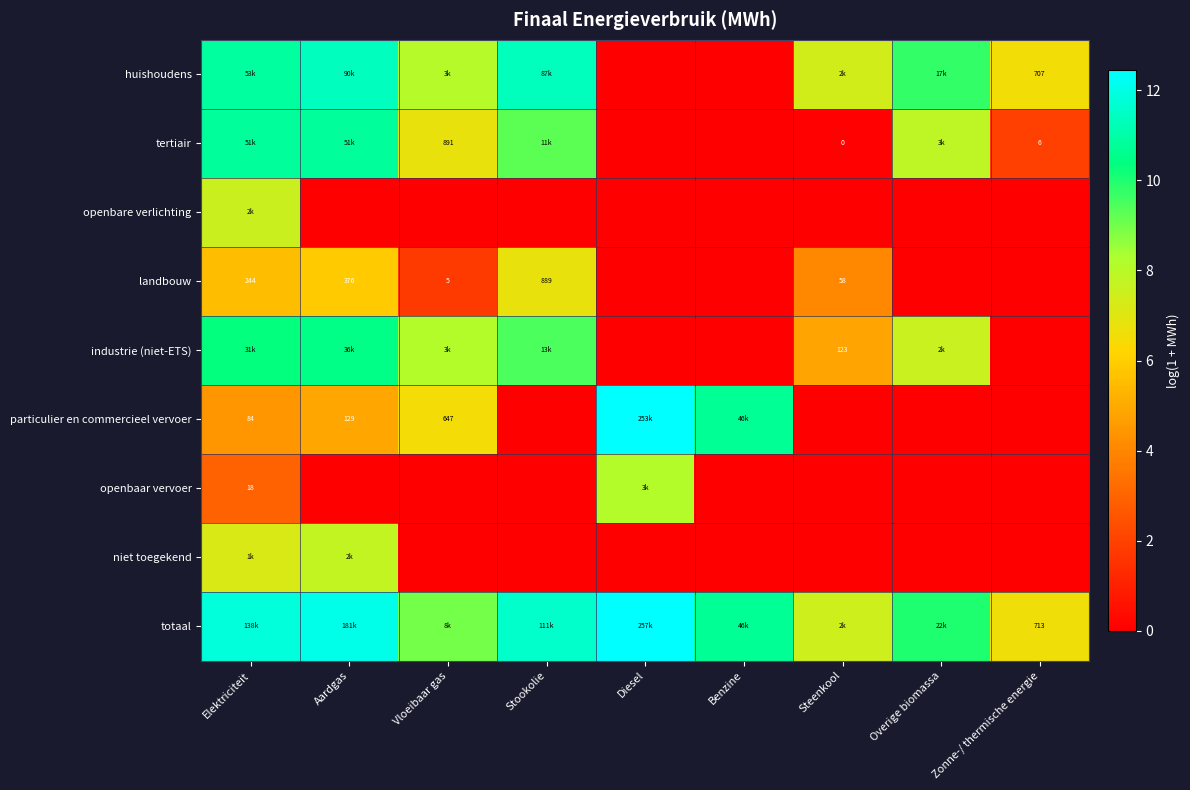

How many distinct data groups are displayed?

9